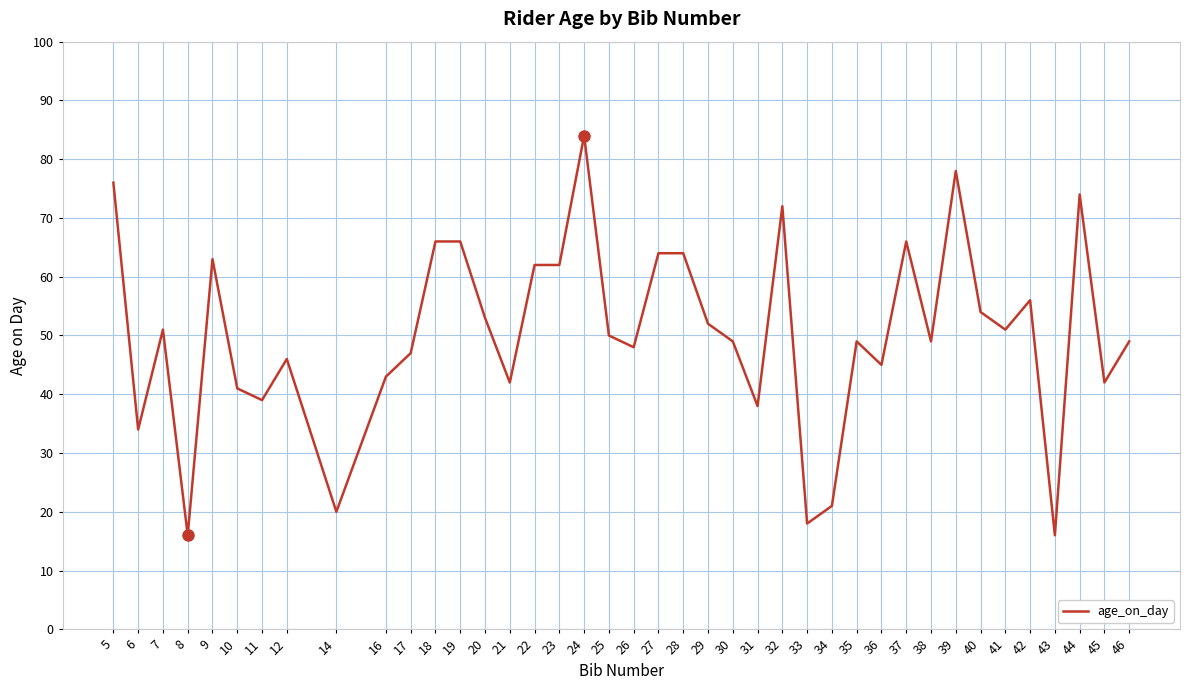

What is the ratio of the value at 25 to the value at 39?

0.6